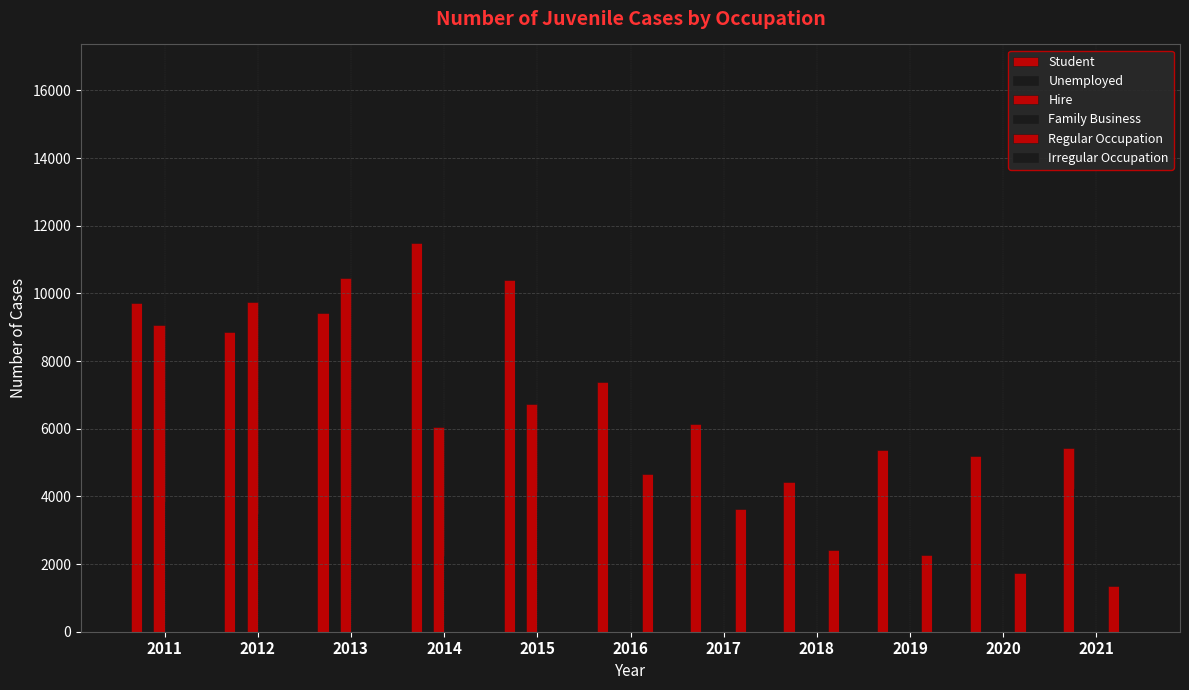

How many groups of bars are there?

11